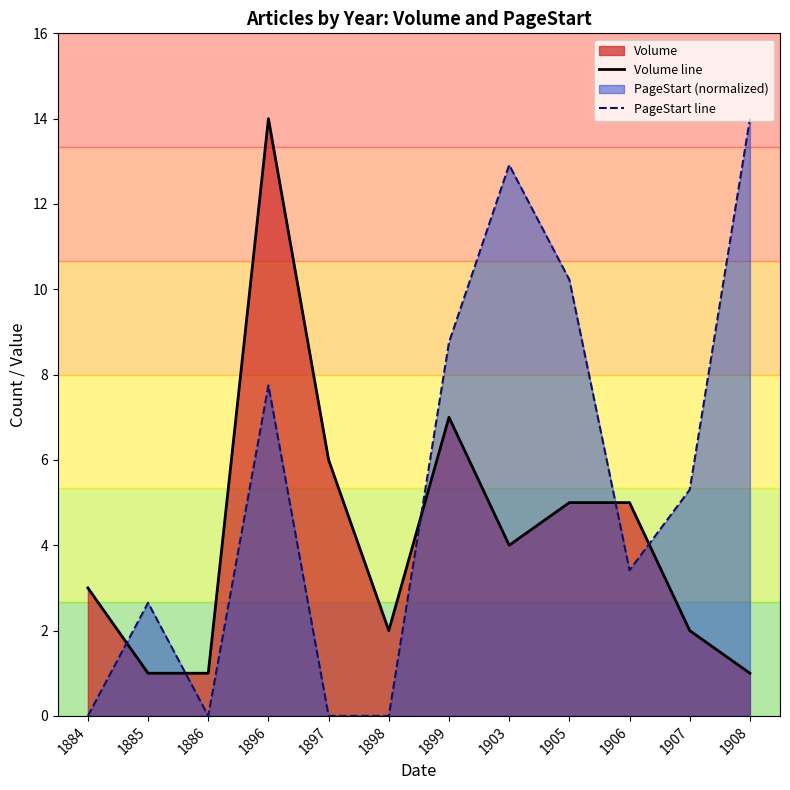

Is it true that PageStart line equals 0.0 at 1884?

True